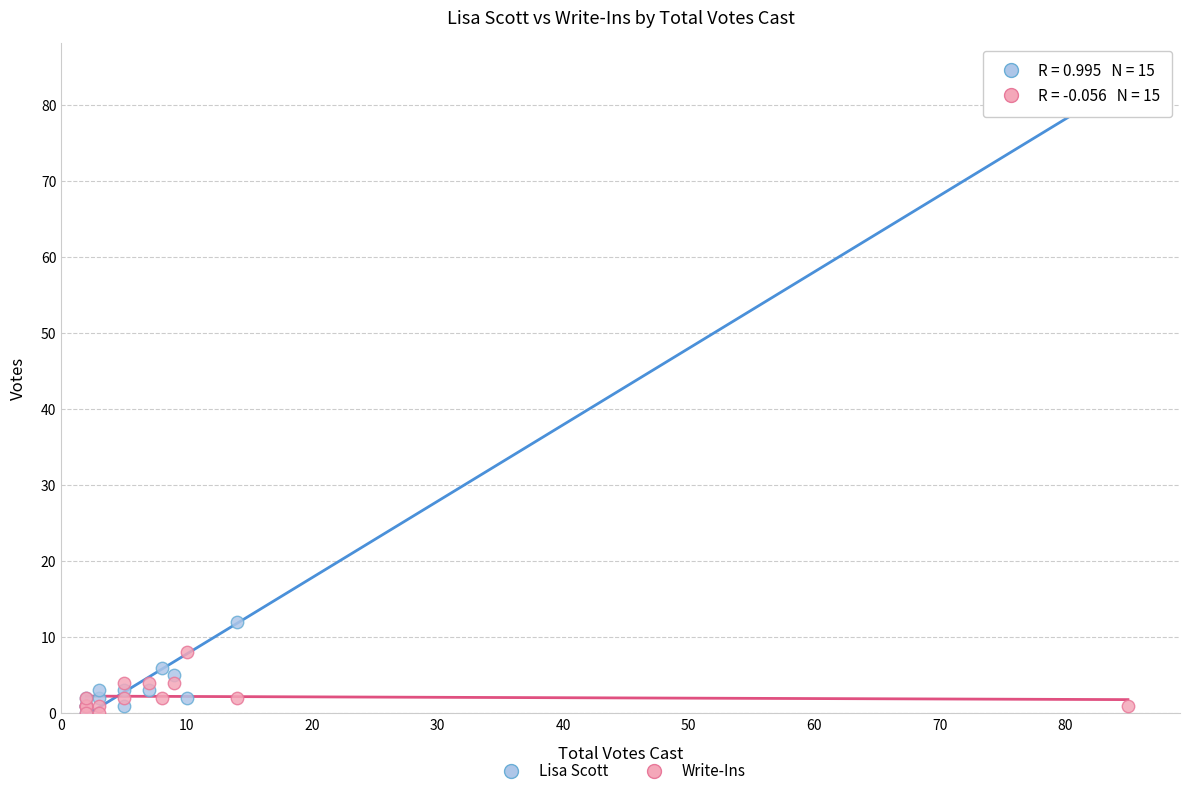

Across all series, what Y value is closest to 42?

12